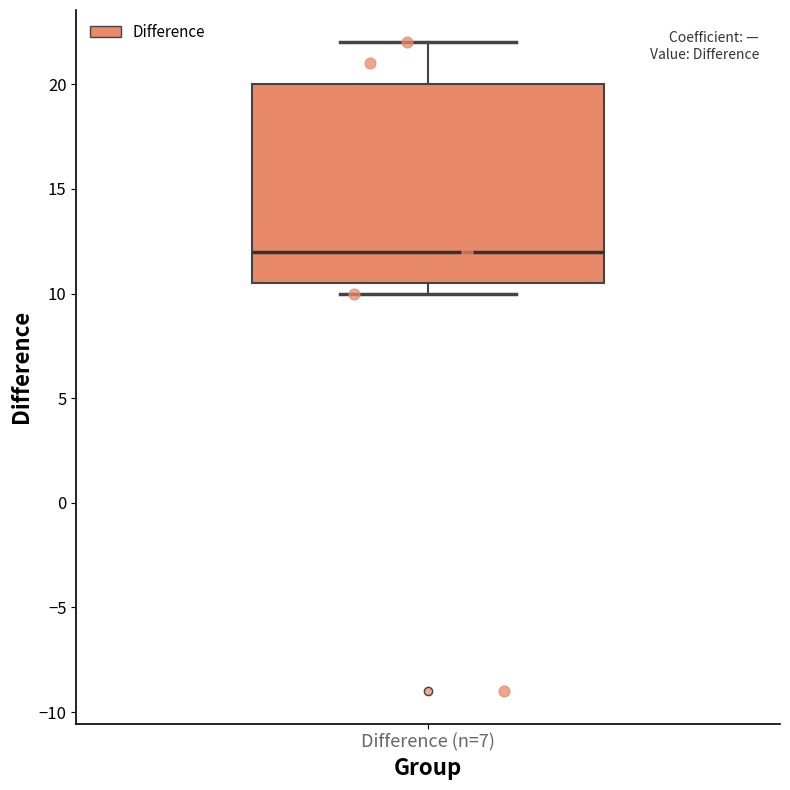

Read this box plot against the y-axis: the position of the median line, the range covered by the box, and the ends of both whiskers. The values are not printed on the chart, so give them approximately, as read against the axis.

median 12.0, box 10.5 to 20.0, whiskers 10.0 to 22.0